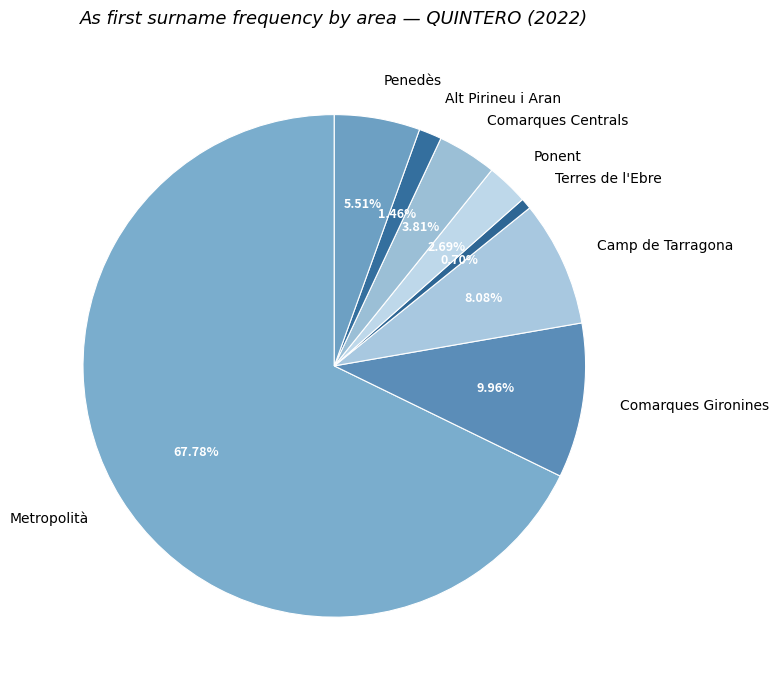

What is the ratio of the value at Terres de l'Ebre to the value at Ponent?

0.3